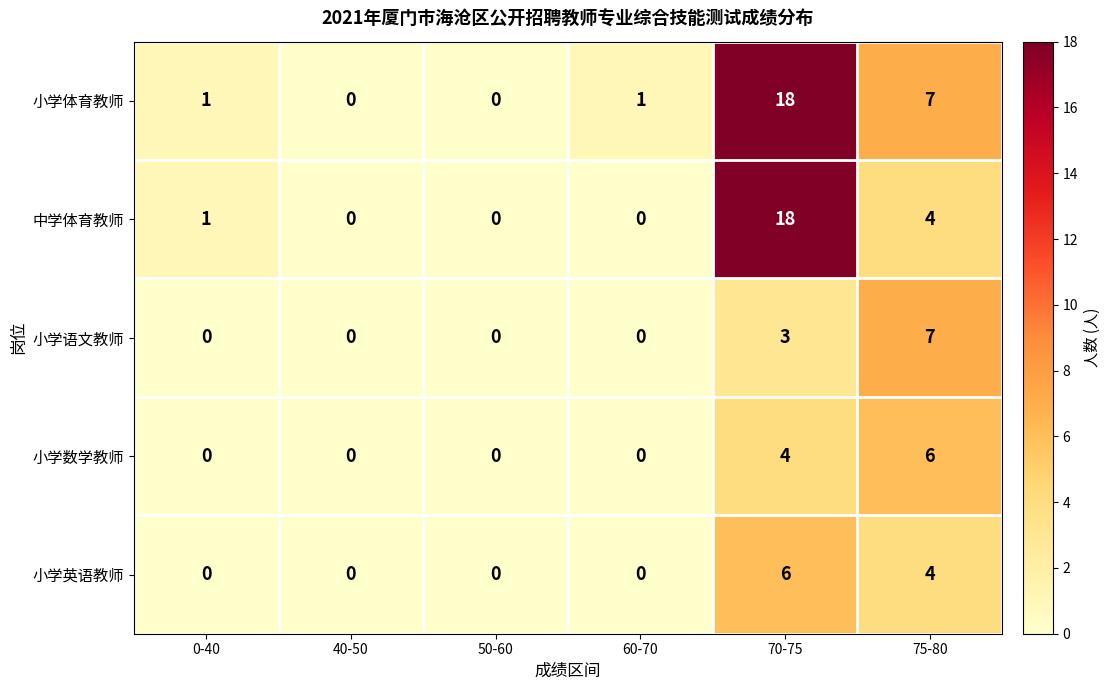

Is the value of 小学体育教师 at 75-80 greater than the value of 小学英语教师 at 0-40?

Yes